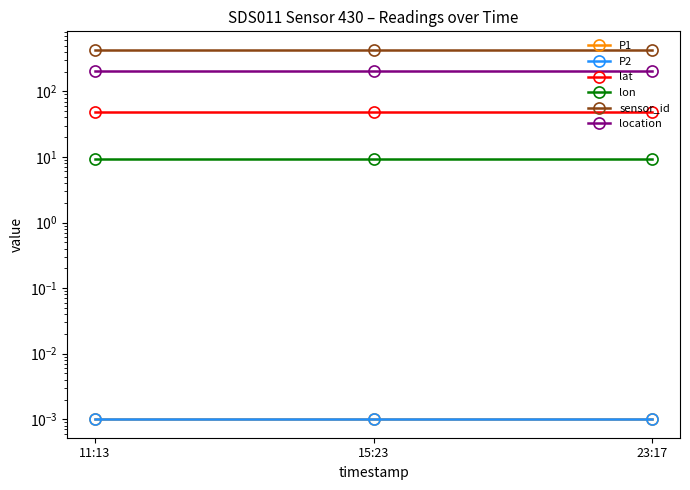

Is the value of P2 at 15:23 greater than the value of lat at 23:17?

No